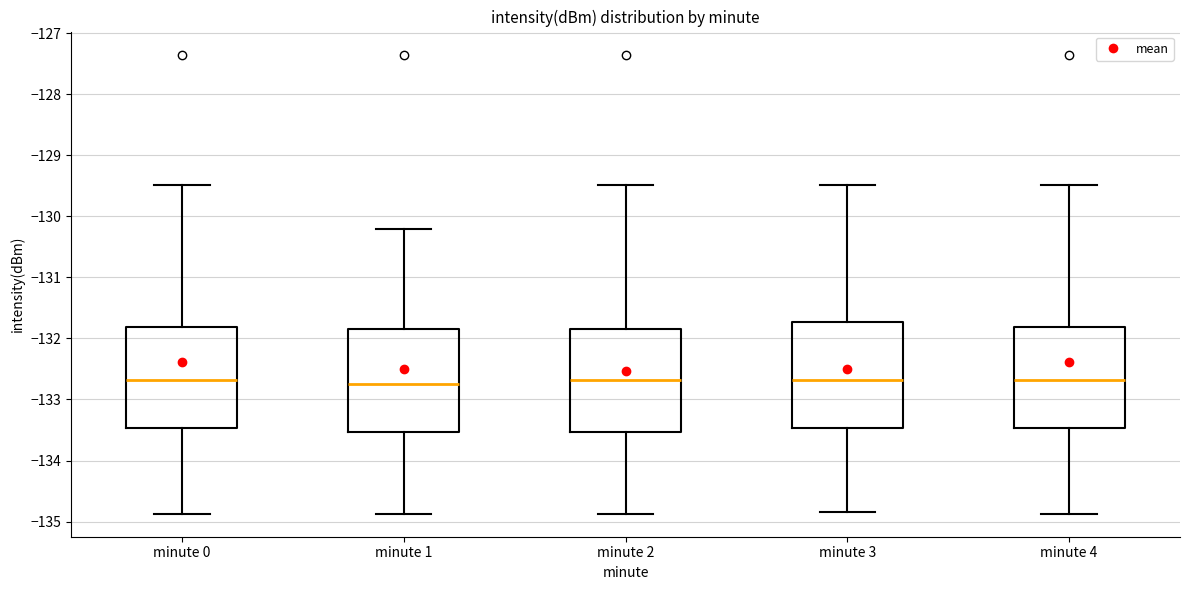

Where is the lower edge of the box for minute 3 on the y-axis? The values are not printed on the chart, so give them approximately, as read against the axis.

-133.5